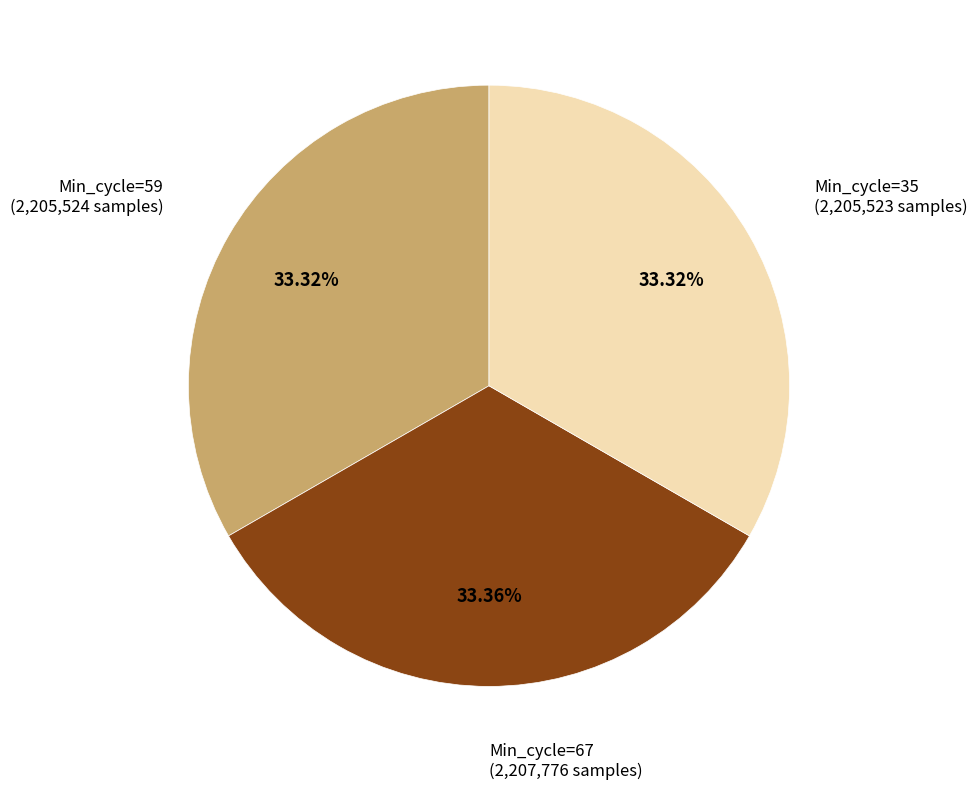

To the nearest percent, what is the average slice percentage?

33%